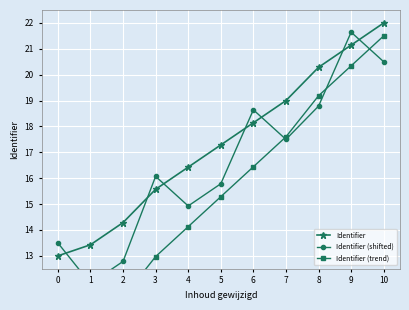

Which series changed the most between 2 and 5?

Identifier (trend)